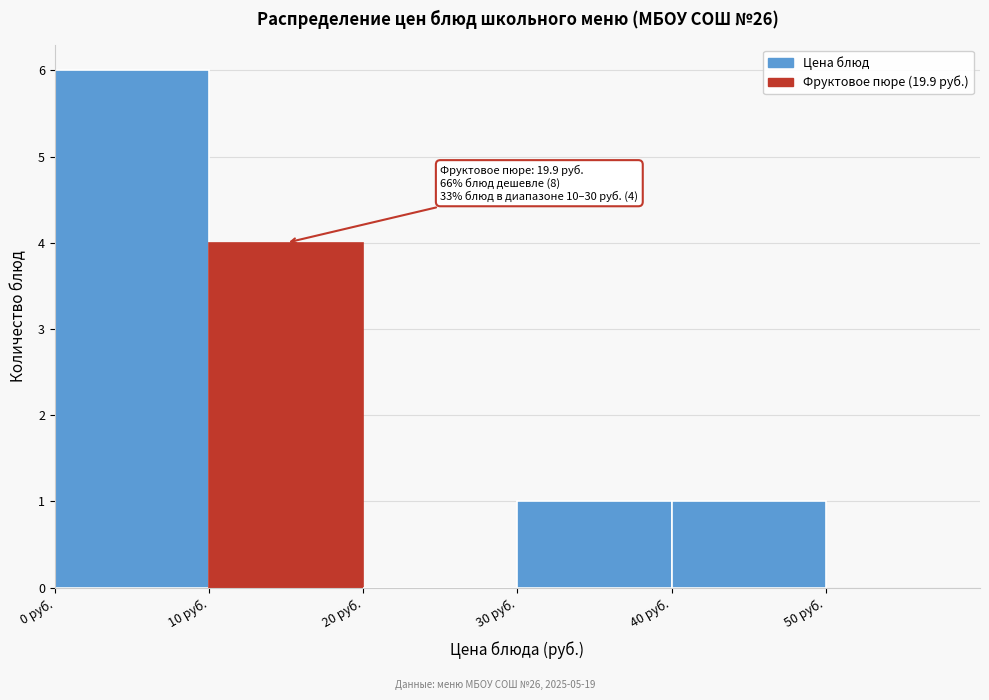

Which range on the x-axis has the tallest bar?

0 to 10